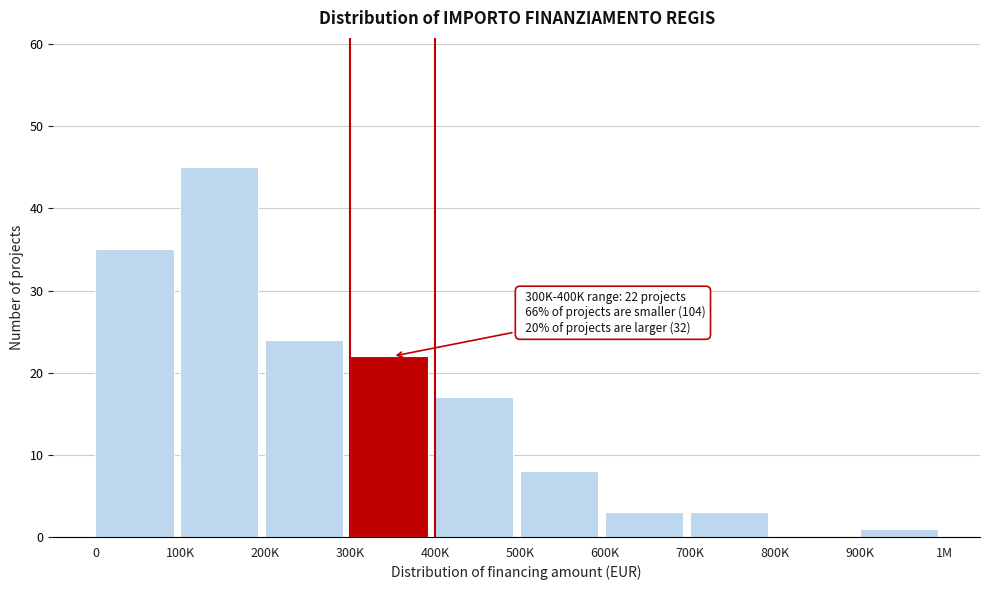

Reading right to left, extract all data points from this chart.

900K=1	800K=0	700K=3	600K=3	500K=8	400K=17	300K=22	200K=24	100K=45	0=35